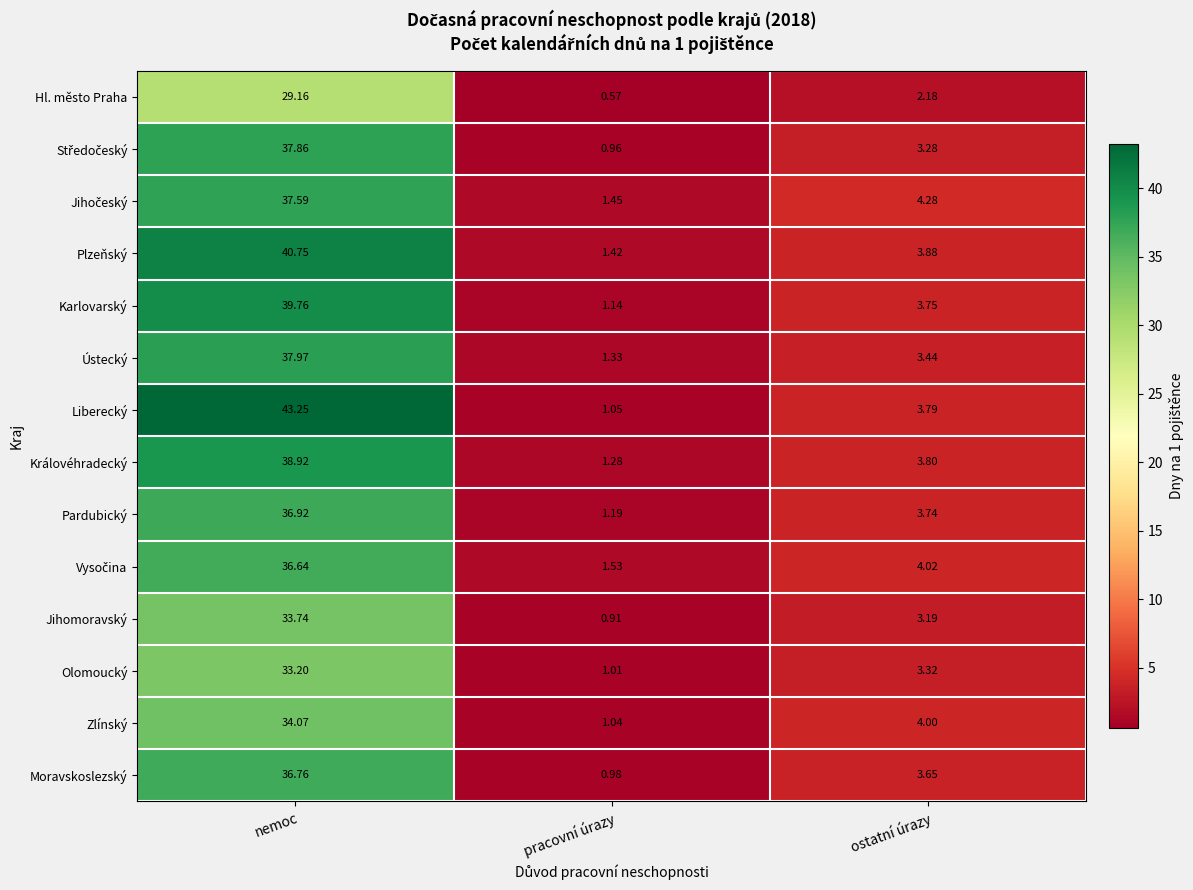

Which series has the largest total across all categories?

Liberecký